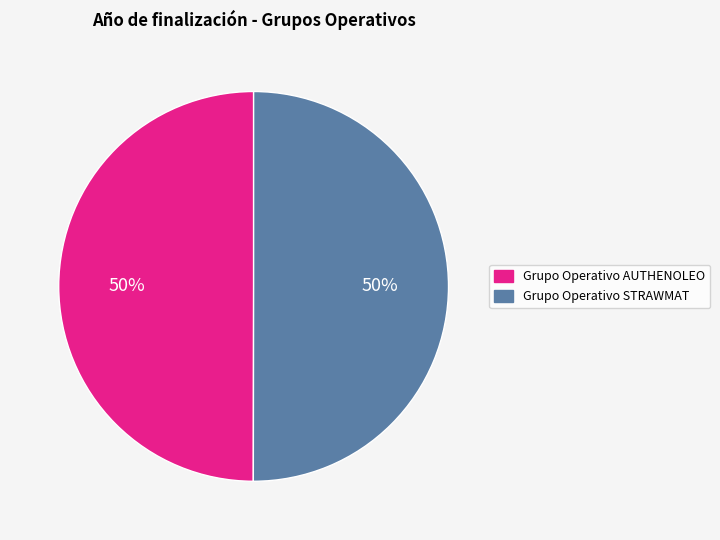

The Grupo Operativo STRAWMAT slice represents 50% of the pie. True or false?

True